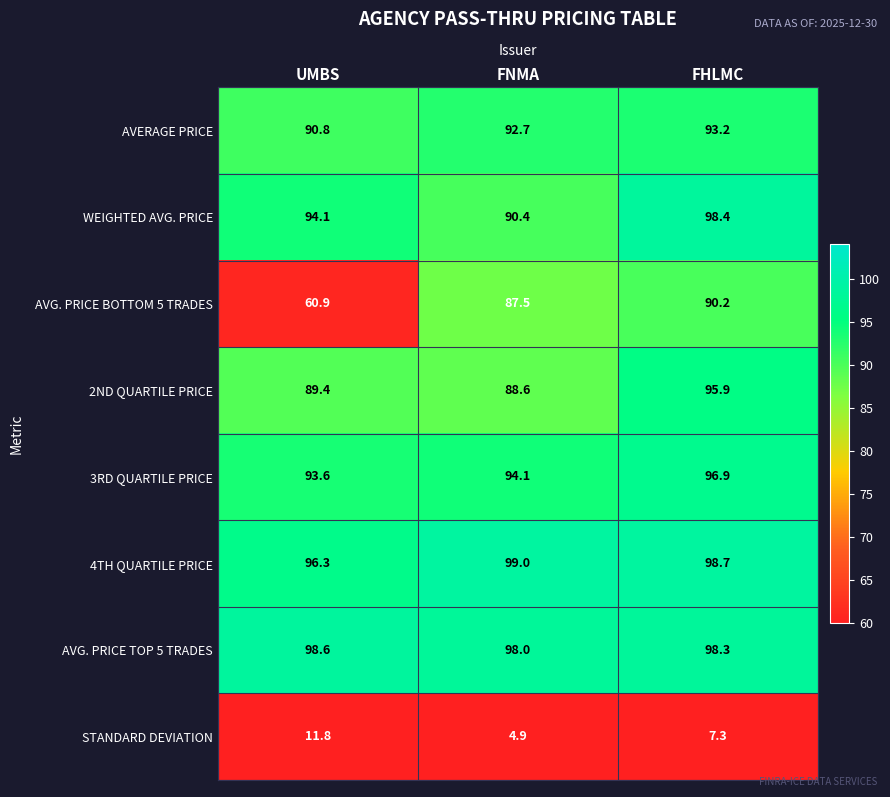

What is the difference between the maximum and minimum values in the 3RD QUARTILE PRICE series?

3.3